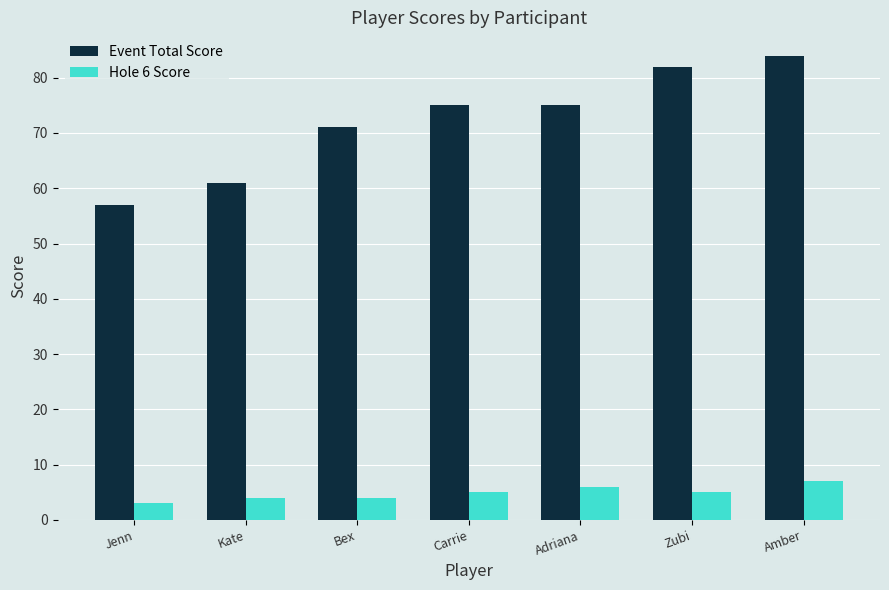

What is the sum of the Hole 6 Score values at Jenn and Amber?

10